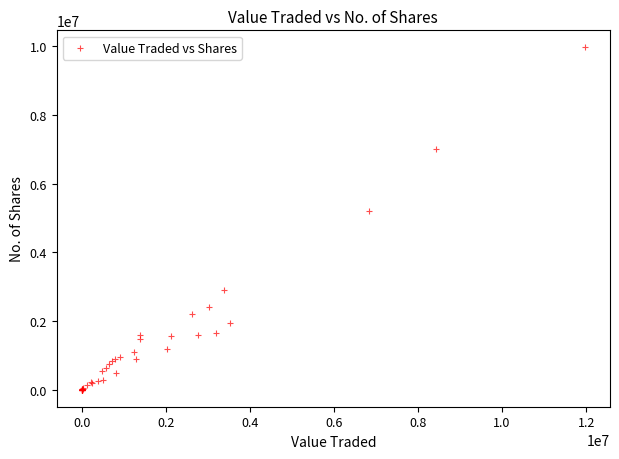

What Y value in the scatter plot is closest to 4984259?

5199249